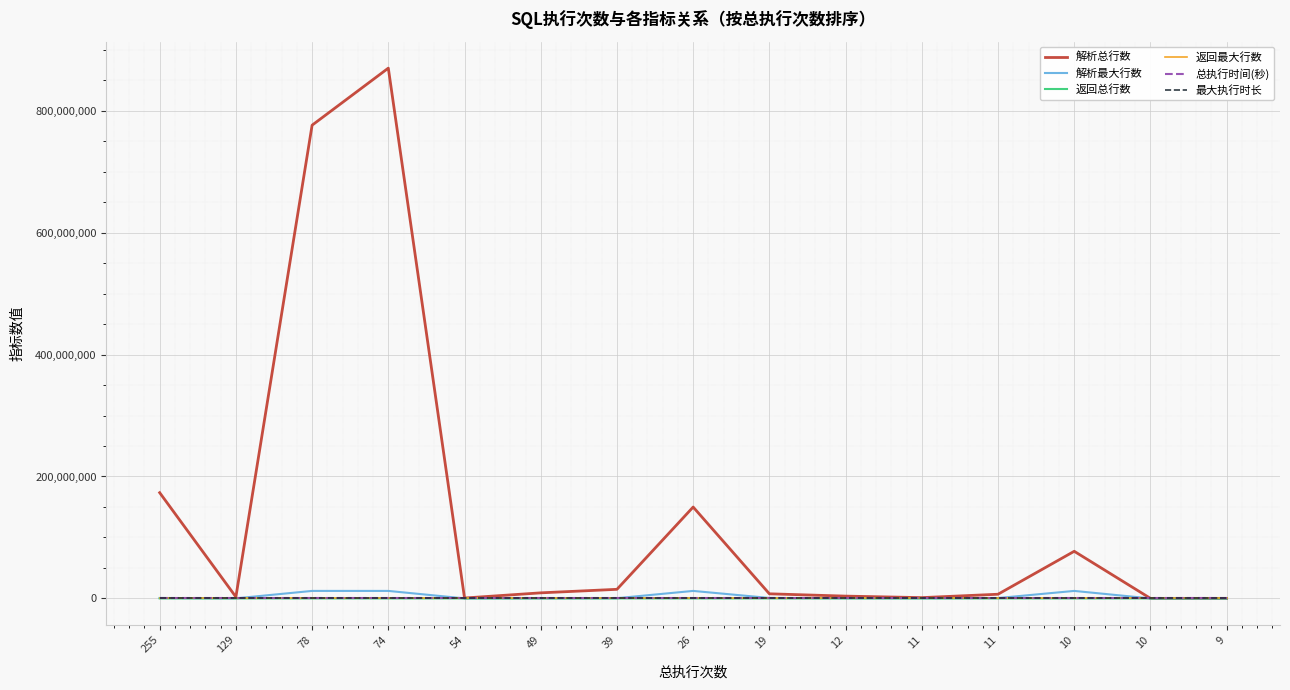

What is the difference between the 解析总行数 values at 129 and 54?

1800738